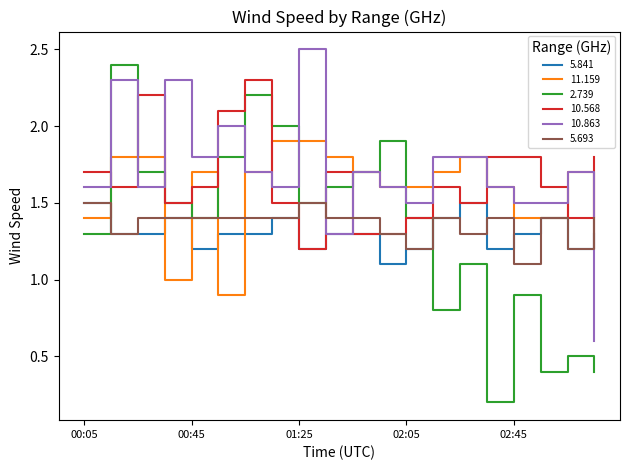

What is the maximum value shown in the chart?

2.5